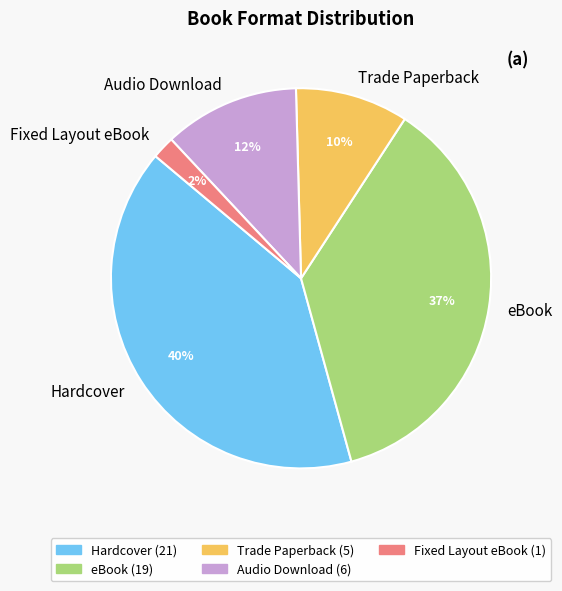

Does any single category account for the majority?

No